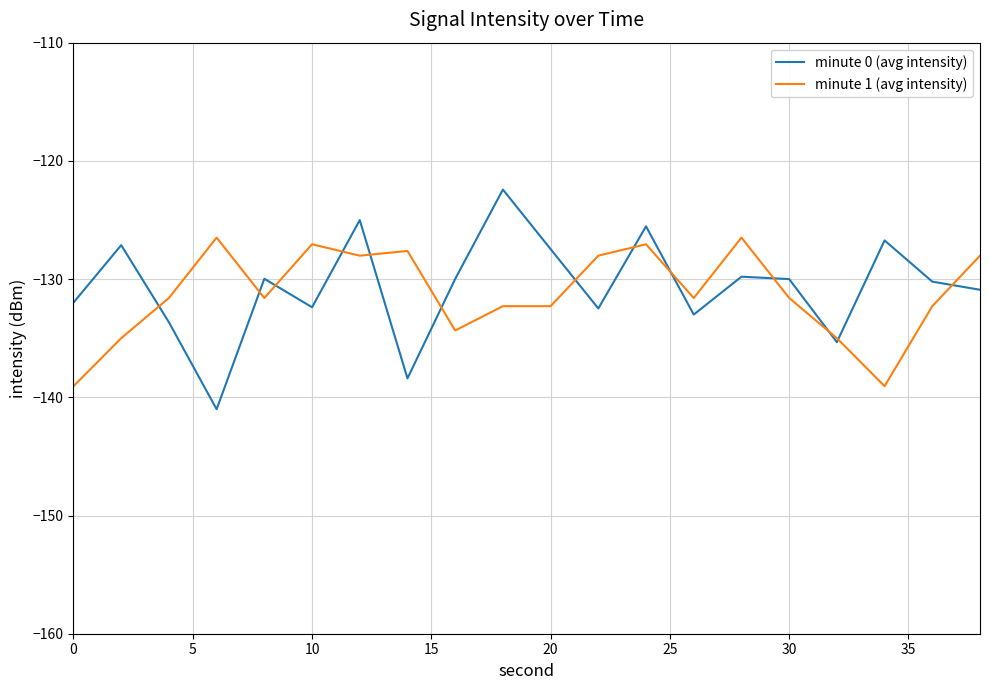

Which series has the widest spread of values?

minute 0 (avg intensity)